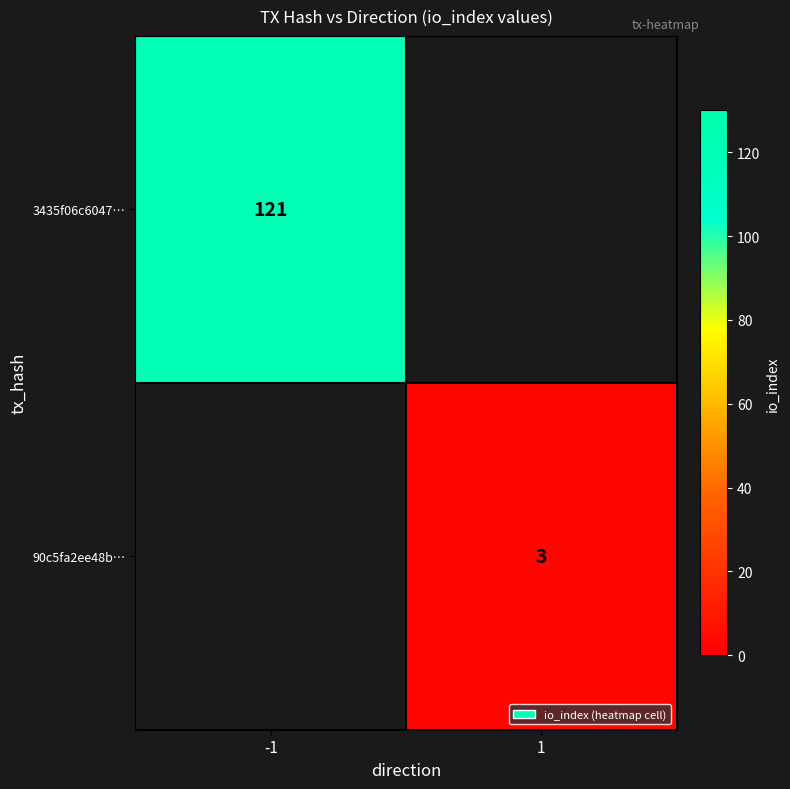

At which category does the chart reach its minimum across all series?

1